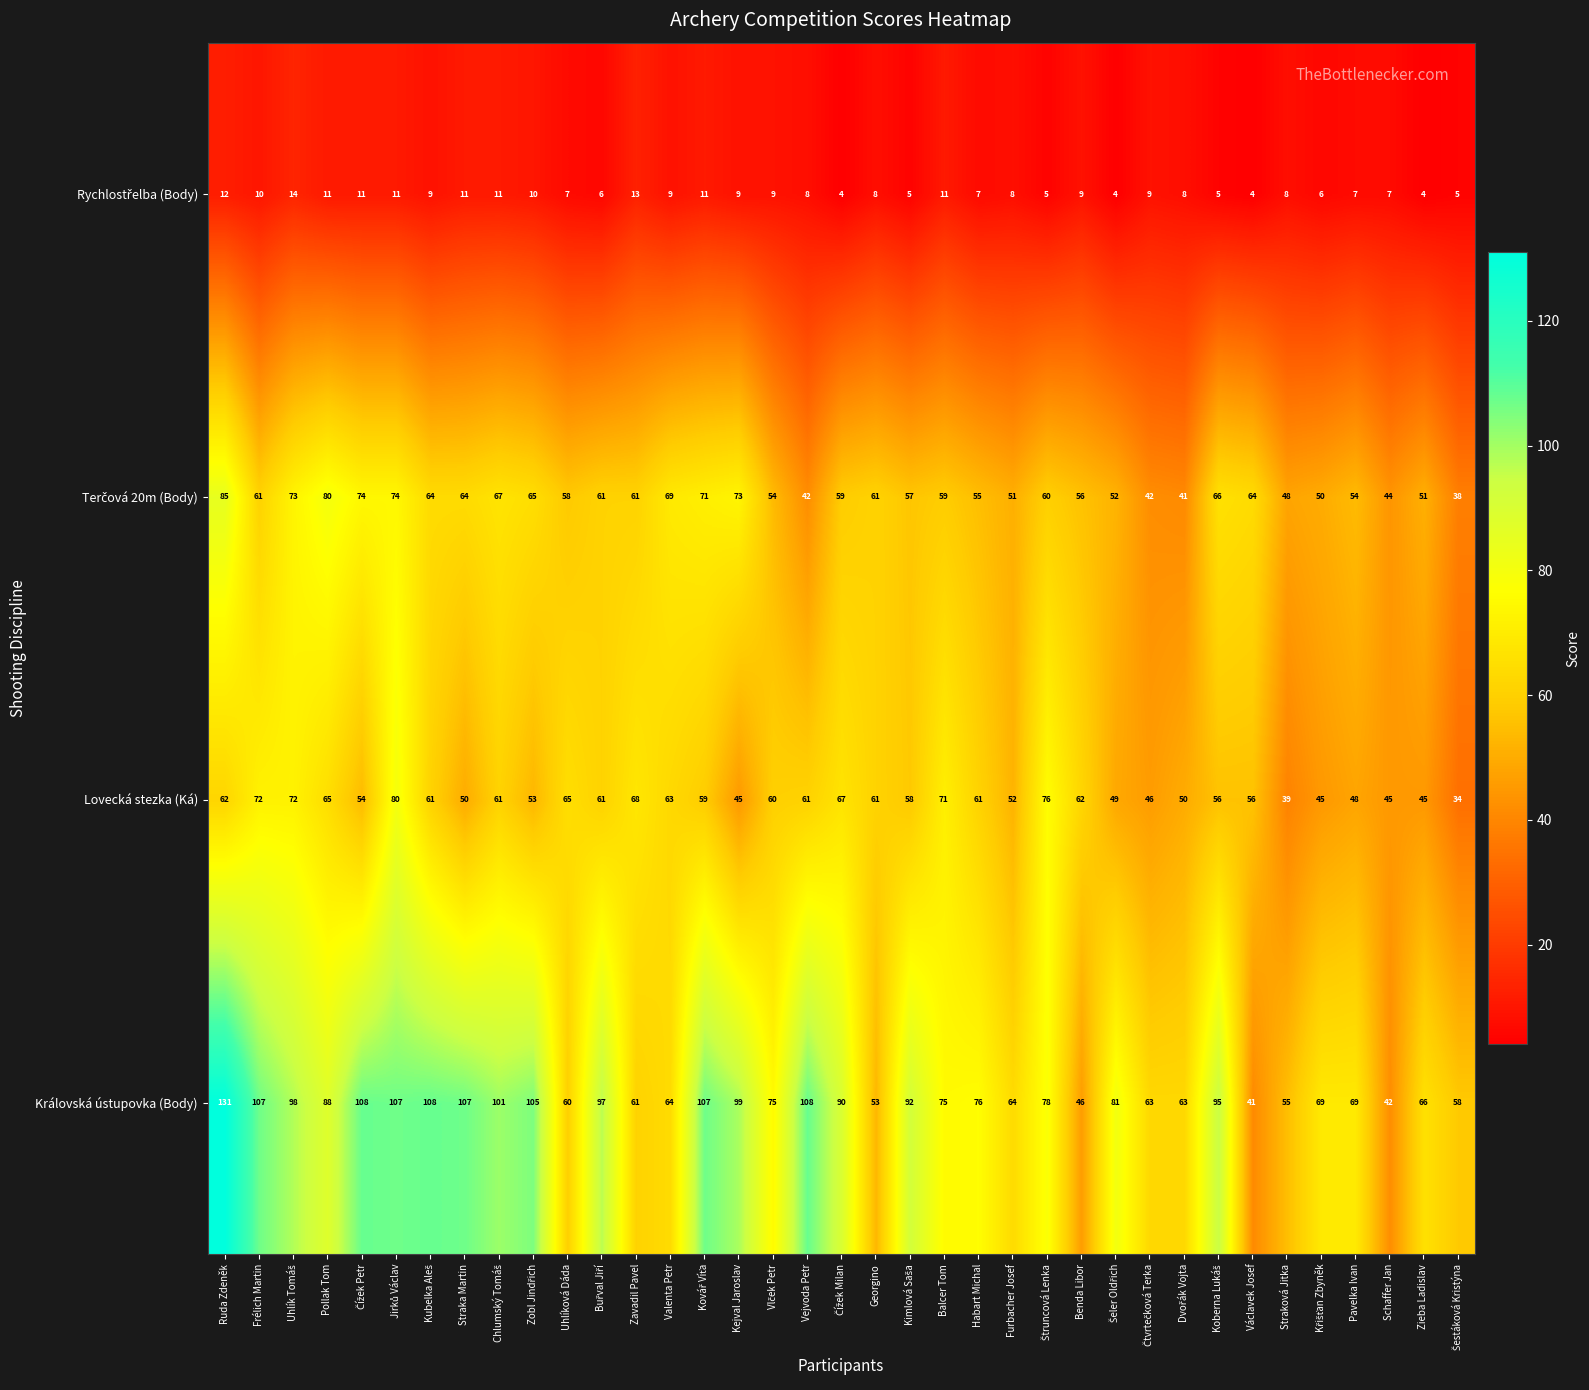

What is the difference between the maximum and minimum values in the Lovecká stezka (Ká) series?

46